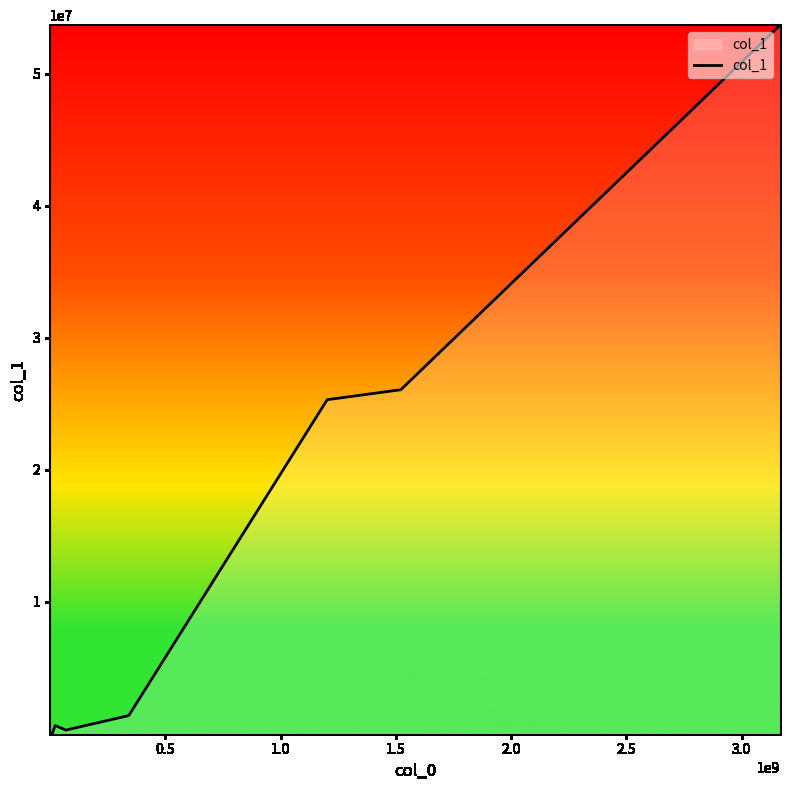

What is the greatest value displayed?

53661529